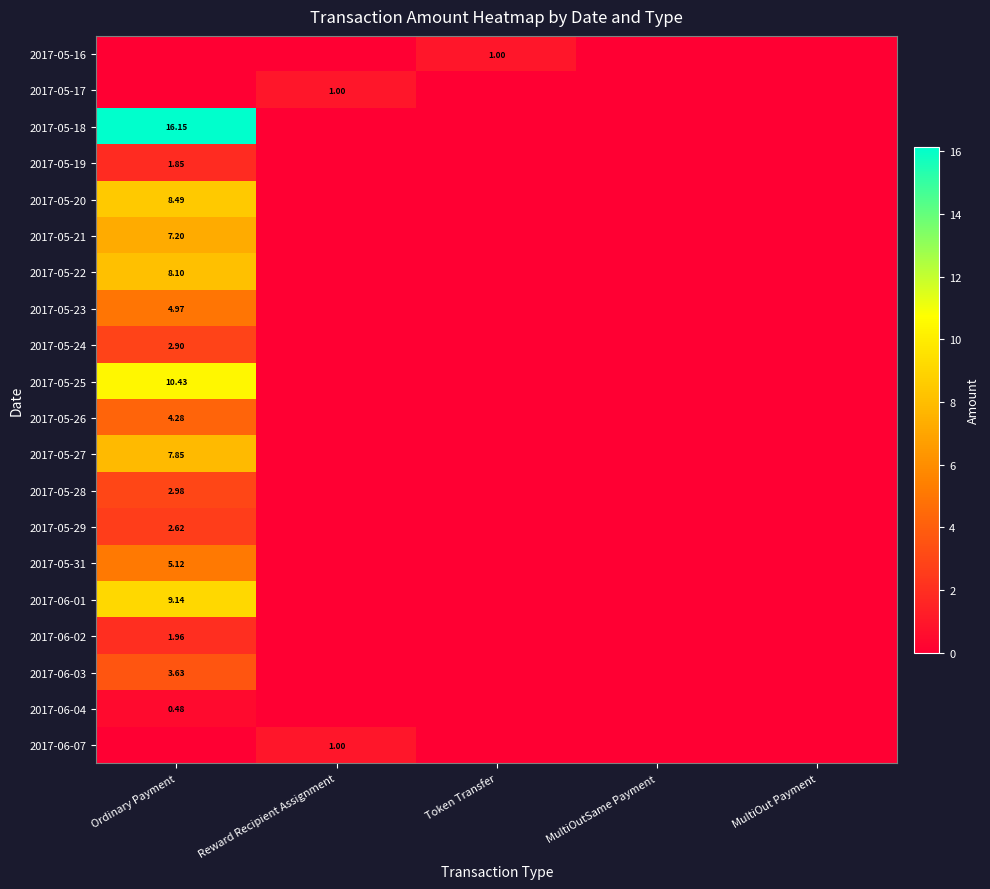

Between Token Transfer and Reward Recipient Assignment, which is larger?

Token Transfer